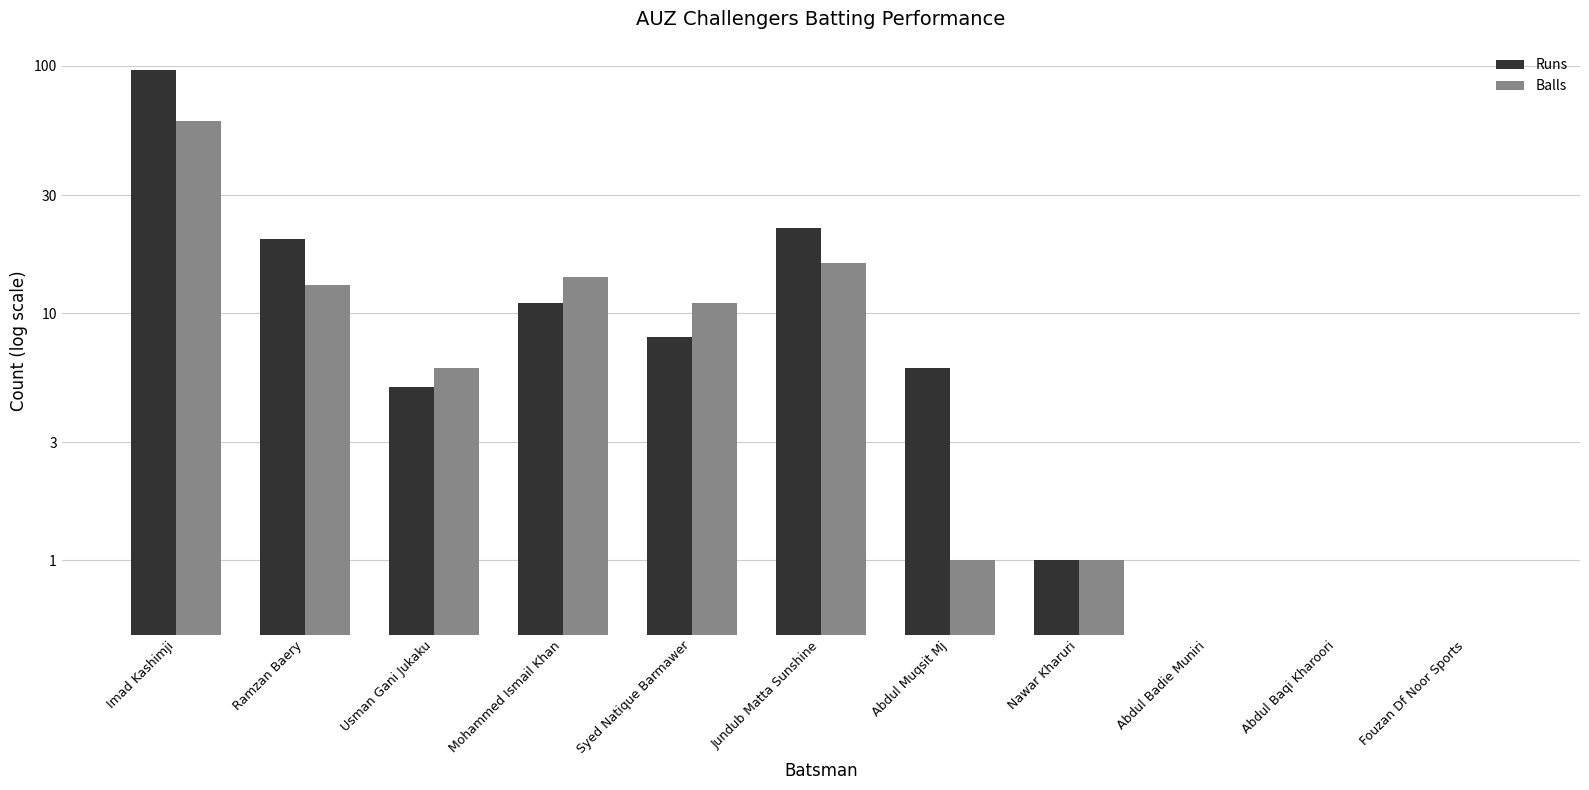

What is the average value of the Balls series?

11